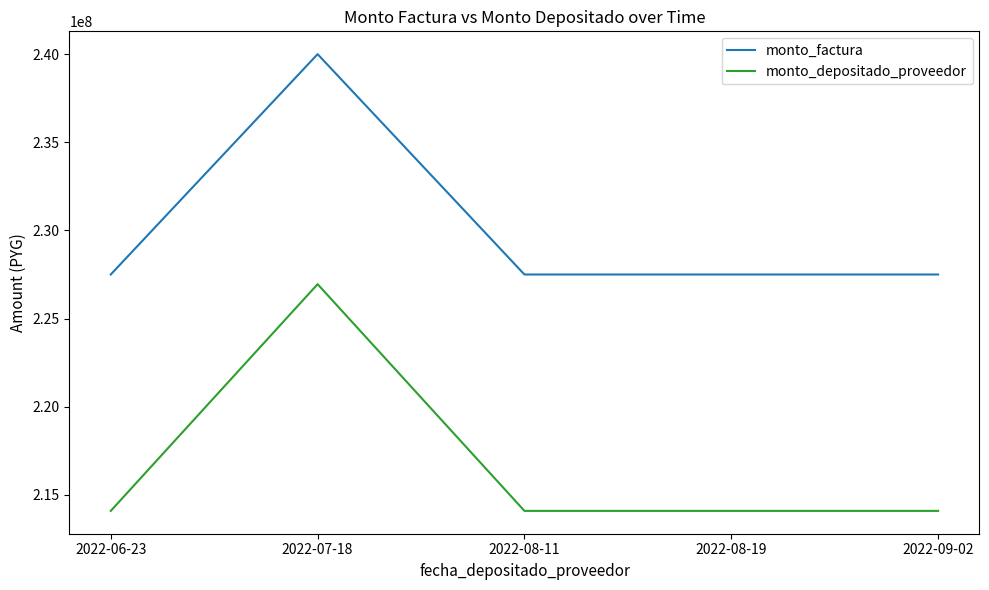

What is the difference between the highest and lowest values at 2022-06-23?

13412159